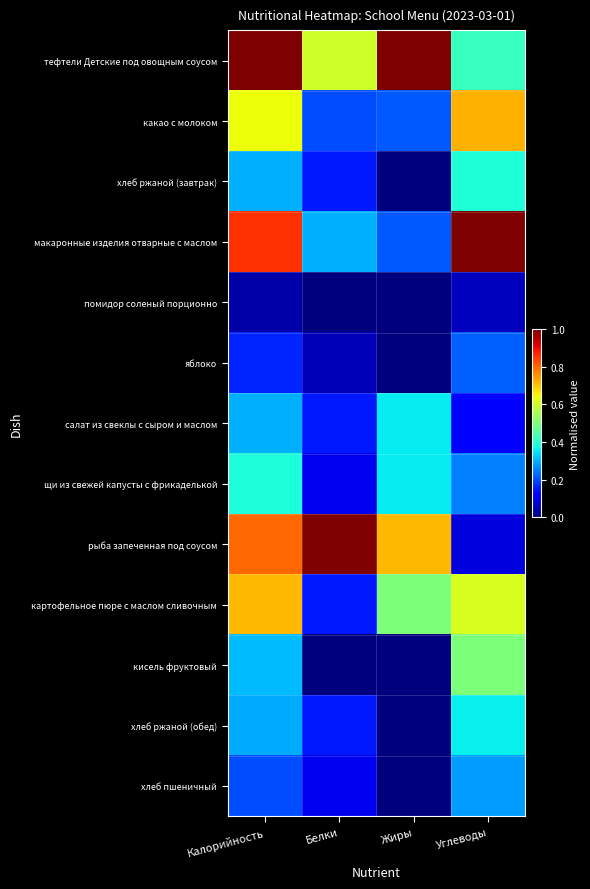

Reading left to right, extract all data points from this chart.

тефтели Детские под овощным соусом: Калорийность=1.0	Белки=0.6	Жиры=1.0	Углеводы=0.4
какао с молоком: Калорийность=0.6	Белки=0.2	Жиры=0.2	Углеводы=0.7
хлеб ржаной (завтрак): Калорийность=0.3	Белки=0.1	Жиры=0.0	Углеводы=0.4
макаронные изделия отварные с маслом: Калорийность=0.9	Белки=0.3	Жиры=0.2	Углеводы=1.0
помидор соленый порционно: Калорийность=0.0	Белки=0.0	Жиры=0.0	Углеводы=0.1
яблоко: Калорийность=0.2	Белки=0.1	Жиры=0.0	Углеводы=0.2
салат из свеклы с сыром и маслом: Калорийность=0.3	Белки=0.1	Жиры=0.4	Углеводы=0.1
щи из свежей капусты с фрикаделькой: Калорийность=0.4	Белки=0.1	Жиры=0.4	Углеводы=0.2
рыба запеченная под соусом: Калорийность=0.8	Белки=1.0	Жиры=0.7	Углеводы=0.1
картофельное пюре с маслом сливочным: Калорийность=0.7	Белки=0.1	Жиры=0.5	Углеводы=0.6
кисель фруктовый: Калорийность=0.3	Белки=0.0	Жиры=0.0	Углеводы=0.5
хлеб ржаной (обед): Калорийность=0.3	Белки=0.1	Жиры=0.0	Углеводы=0.4
хлеб пшеничный: Калорийность=0.2	Белки=0.1	Жиры=0.0	Углеводы=0.3